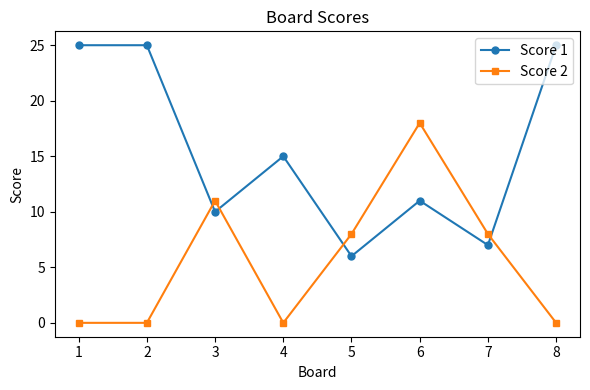

What is the difference between the Score 1 values at 3 and 4?

5